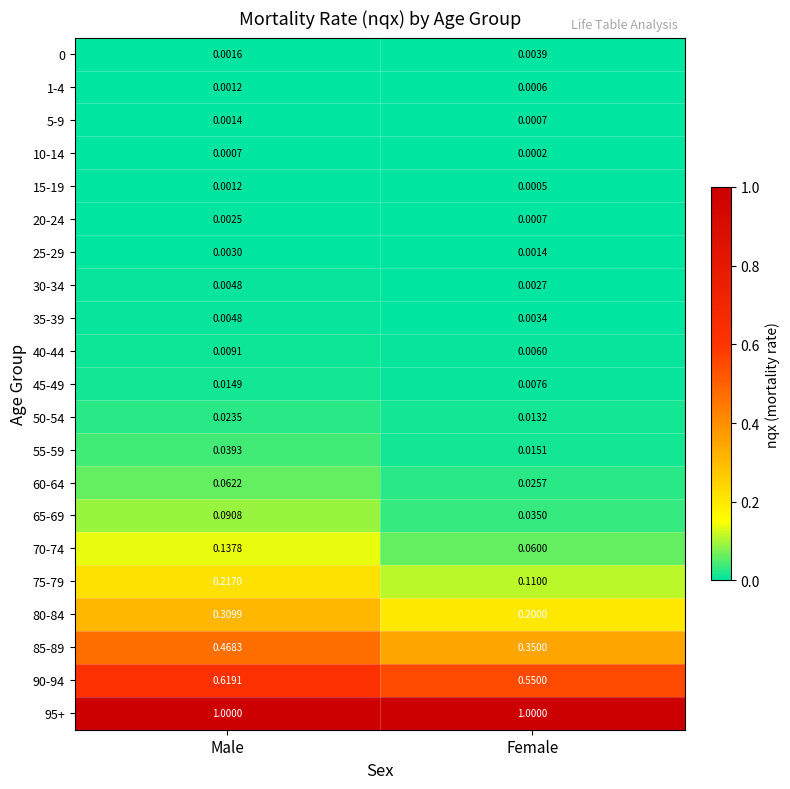

At which label does 0 reach its minimum?

Male